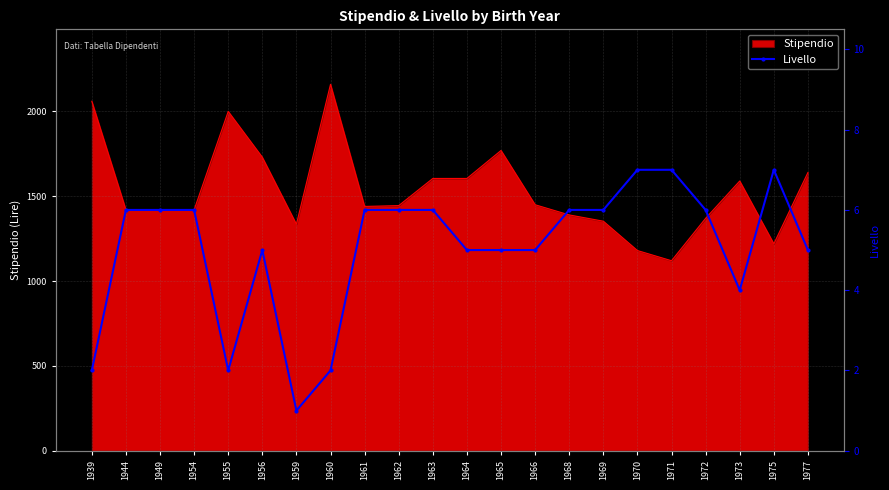

Is it true that the value at 1968 is 6?

True